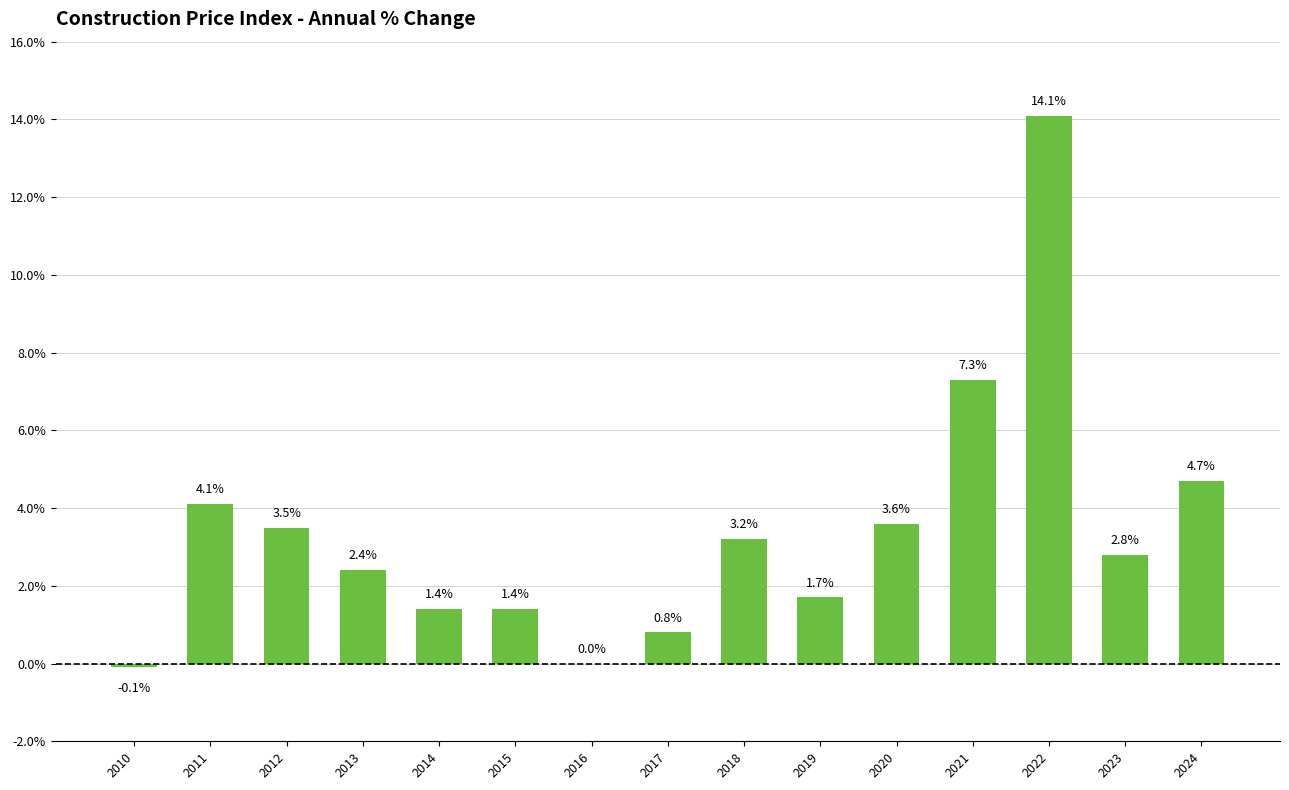

The chart shows a value of 1.7 at 2019. True or false?

True